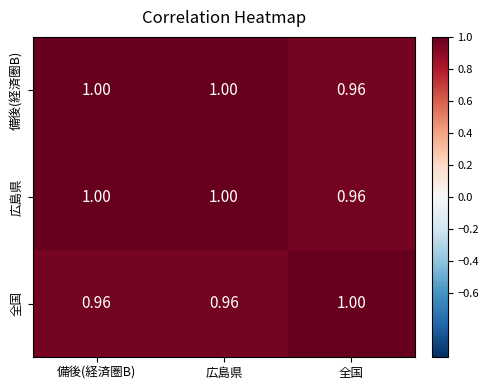

Where is 広島県 nearest to the value 0?

全国